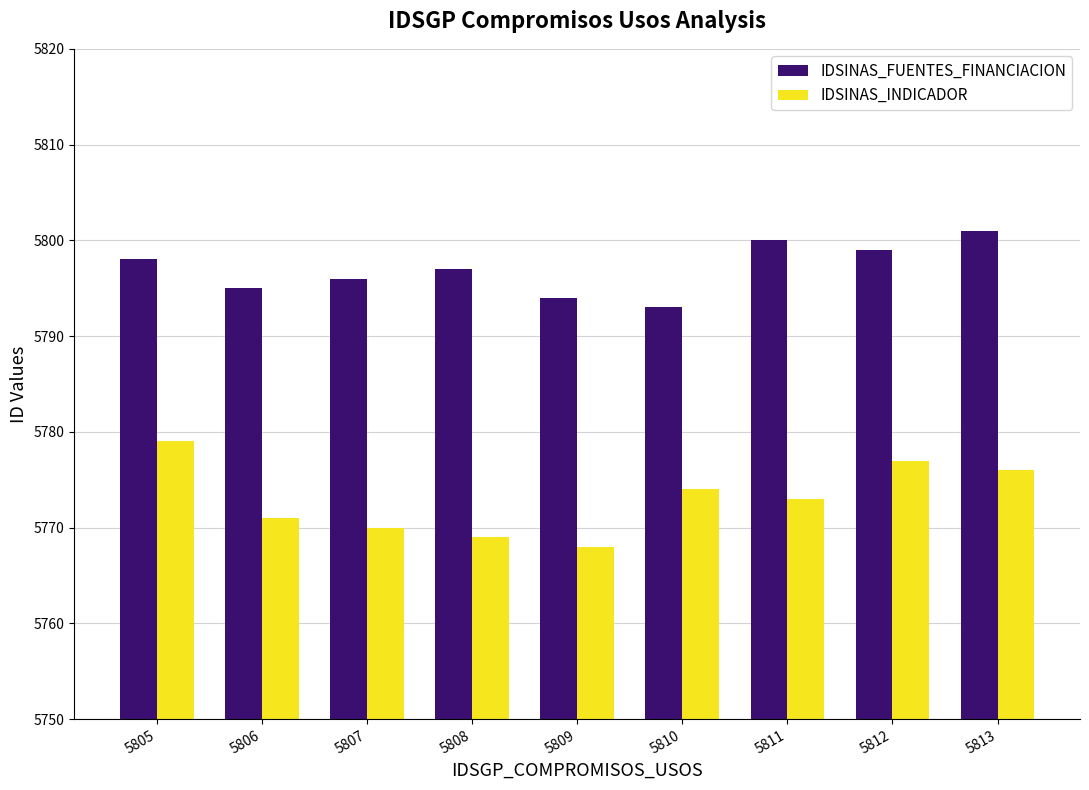

What is the approximate value of IDSINAS_FUENTES_FINANCIACION at 5809?

5794